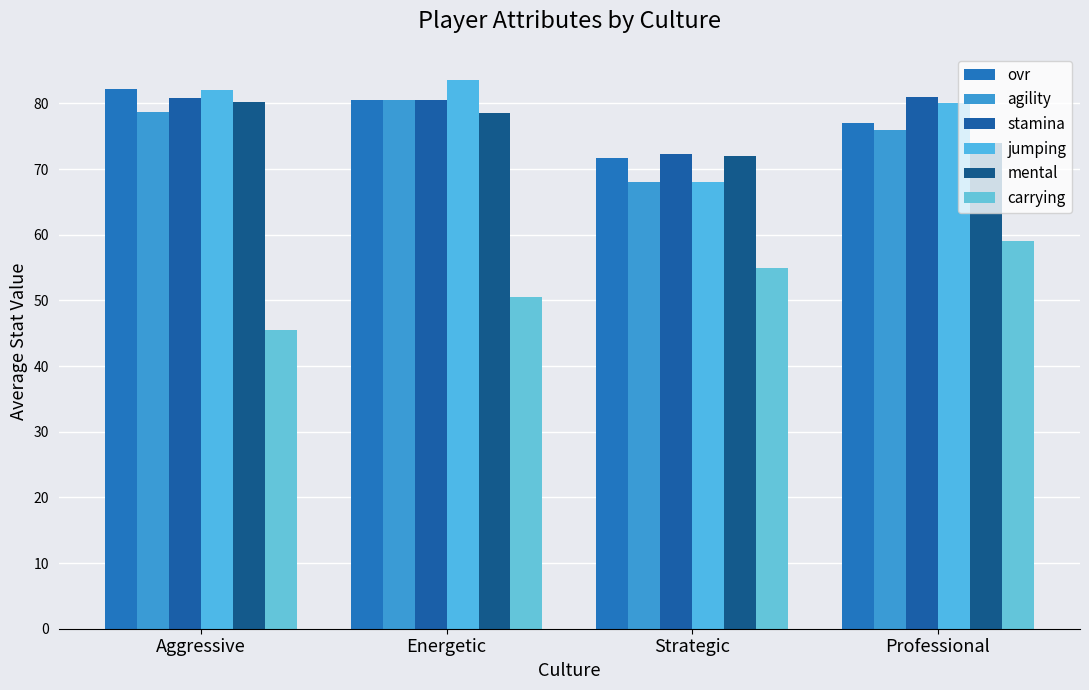

Which category has the highest value across all series?

Energetic